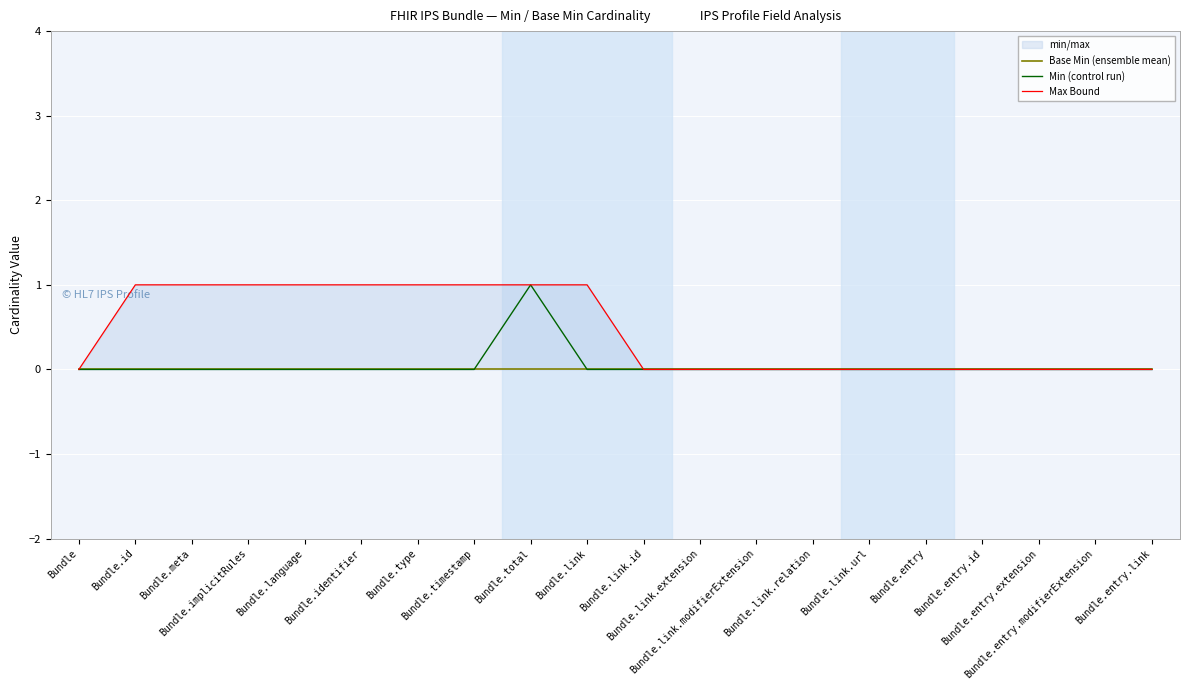

At which label does Max Bound reach its minimum?

Bundle